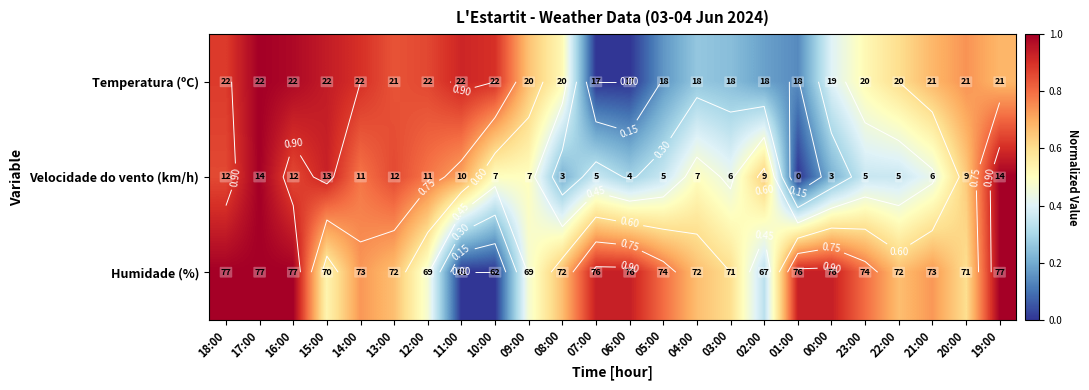

What value does the Humidade (%) series have at 01:00?

0.9